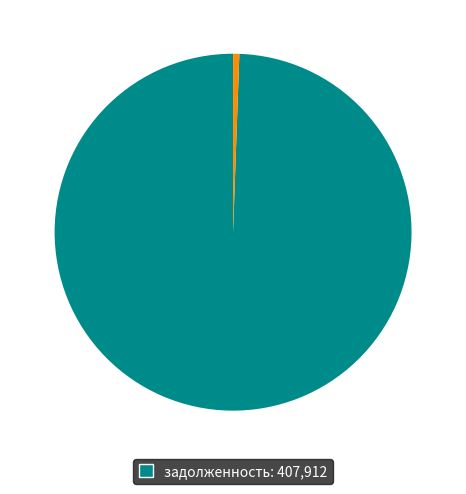

Does any single category account for the majority?

Yes